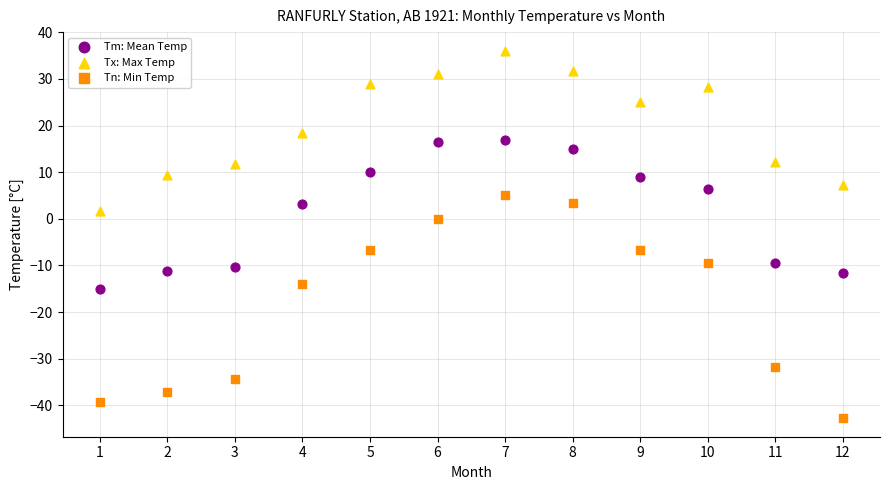

Which series reaches the minimum Y coordinate?

Tn: Min Temp